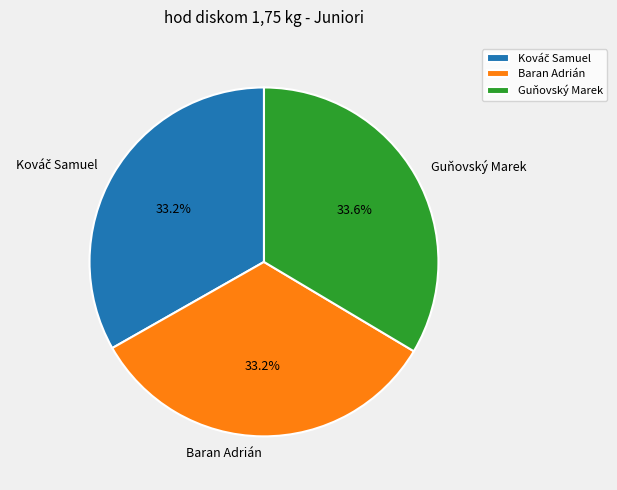

To the nearest percent, what is the difference between the largest and smallest slice percentages?

0%